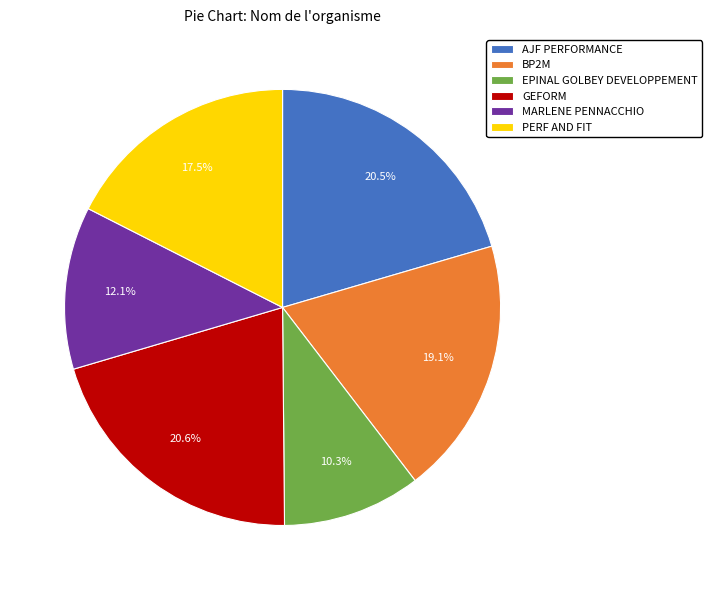

Count the number of slices in the pie.

6